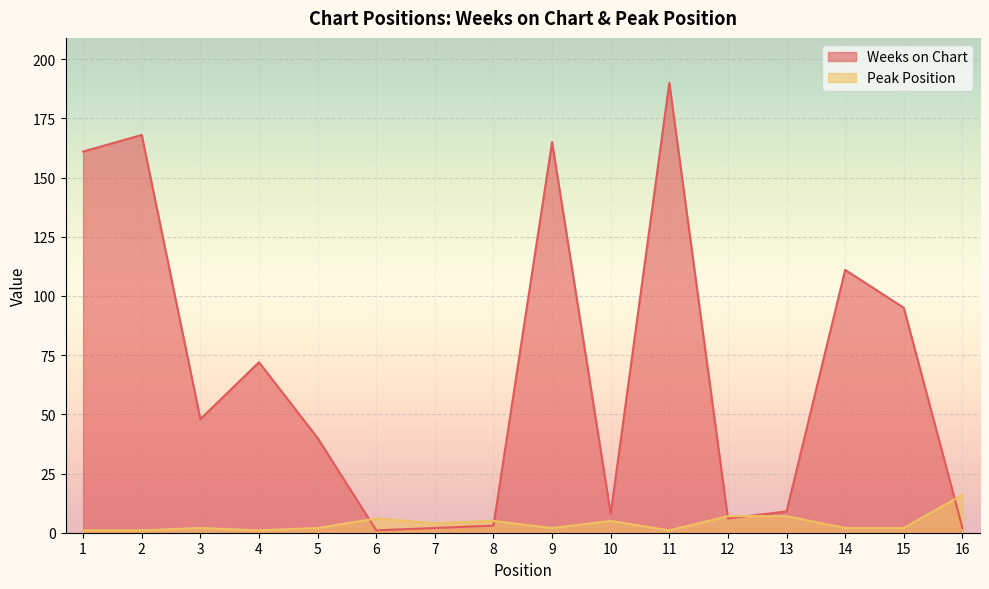

List the series in order of their peak value, highest first.

Weeks on Chart, Peak Position